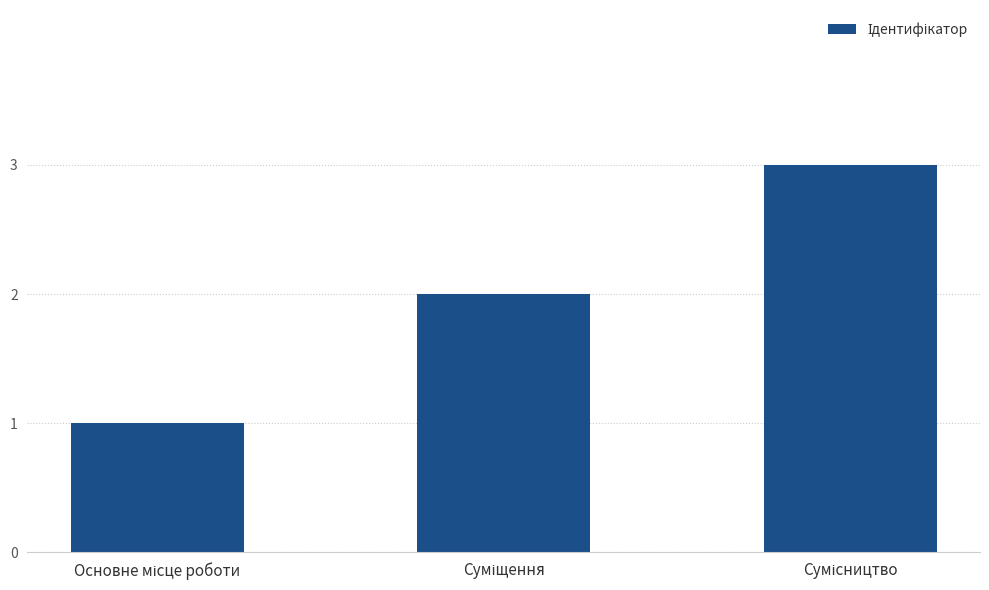

What is the value of the 1st bar from the left?

1